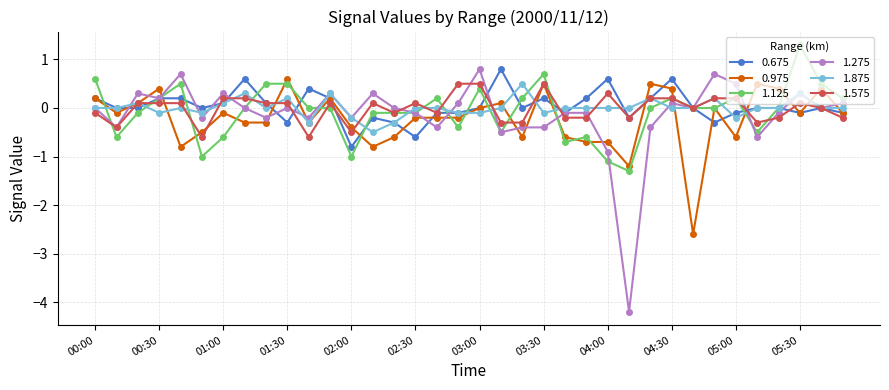

What is the maximum value for 1.275?

0.8